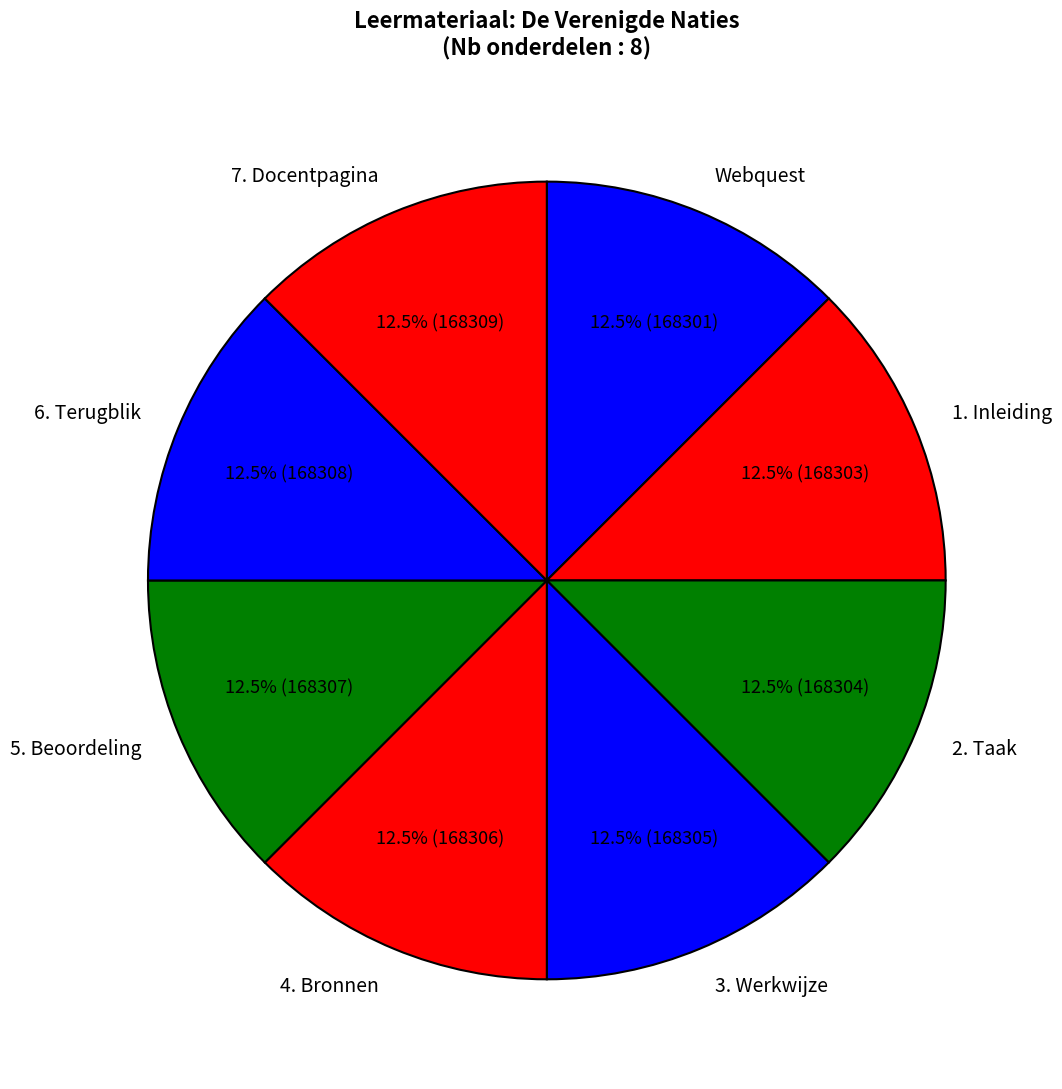

What portion of the pie excludes 6. Terugblik?

87.5%